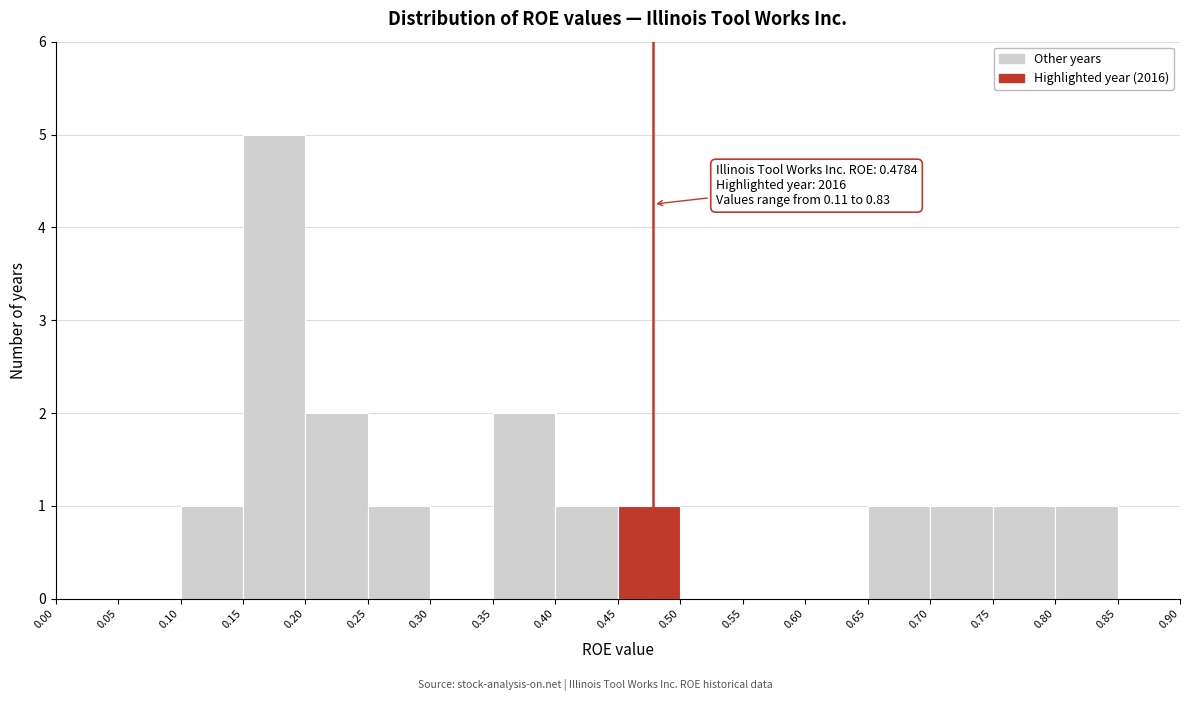

Over which range of the x-axis is the bar tallest?

0.15 to 0.20